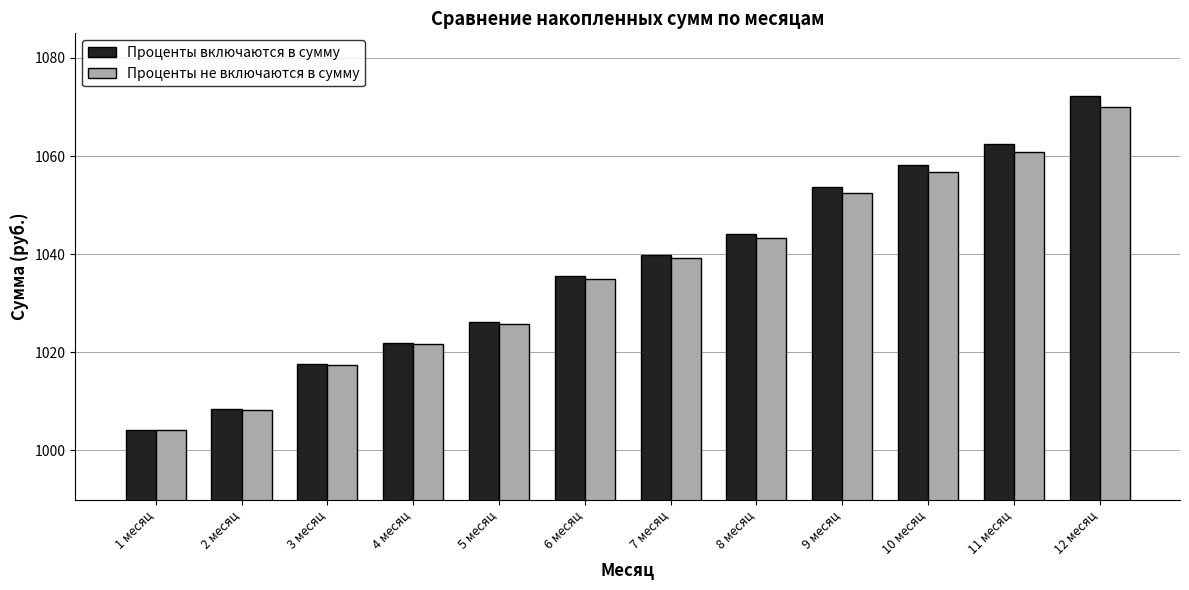

Reading left to right, extract all data points from this chart.

Проценты включаются в сумму: 1004.2	1008.4	1017.6	1021.8	1026.1	1035.5	1039.8	1044.1	1053.7	1058.1	1062.5	1072.3
Проценты не включаются в сумму: 1004.2	1008.3	1017.5	1021.7	1025.8	1035.0	1039.2	1043.3	1052.5	1056.7	1060.8	1070.0